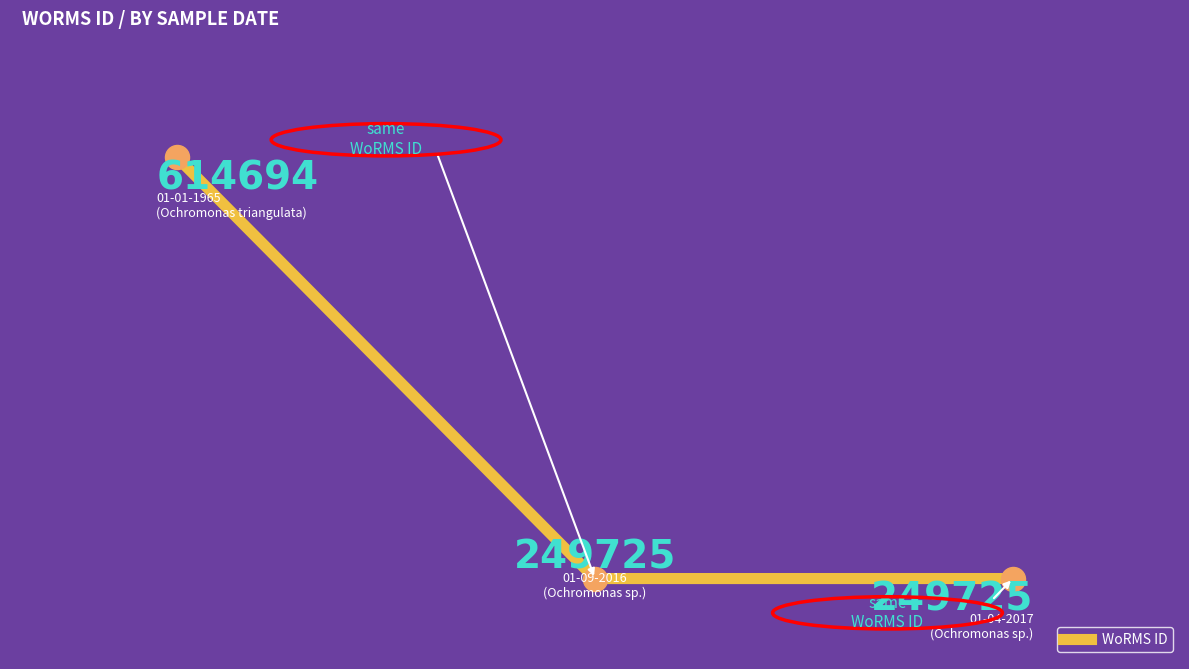

What is the difference between the maximum and second lowest values?

364969